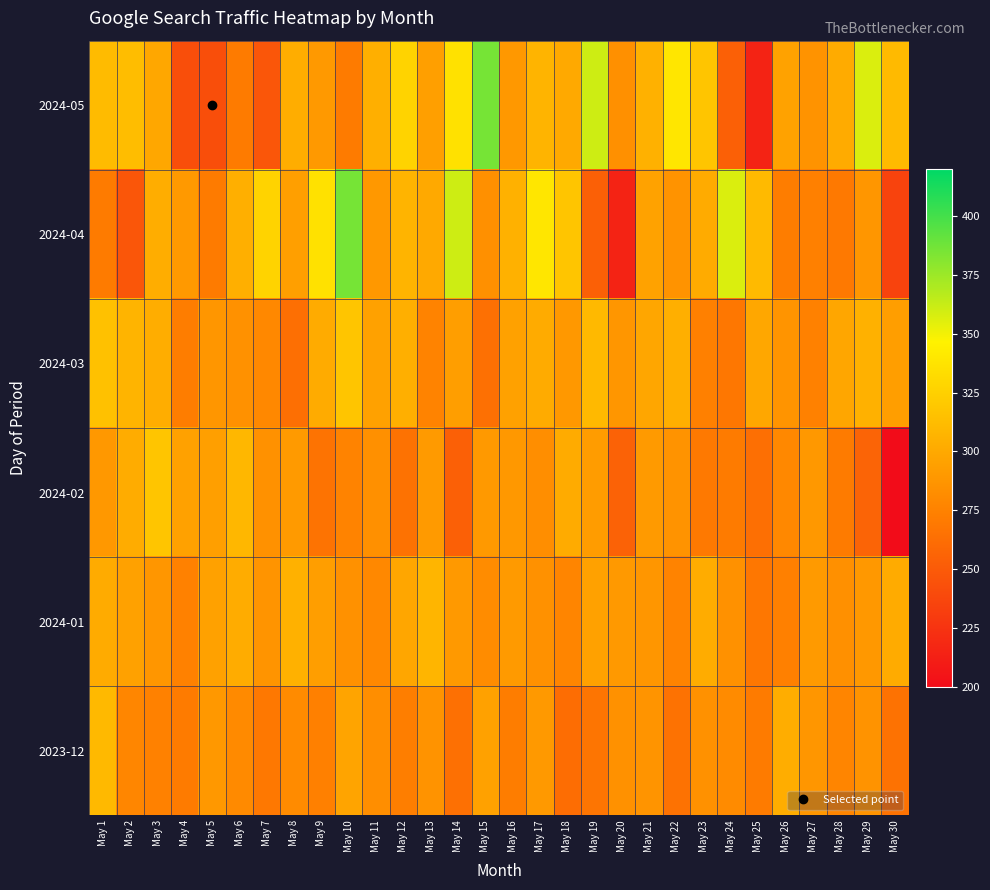

At which category does the chart reach its peak across all series?

May 15